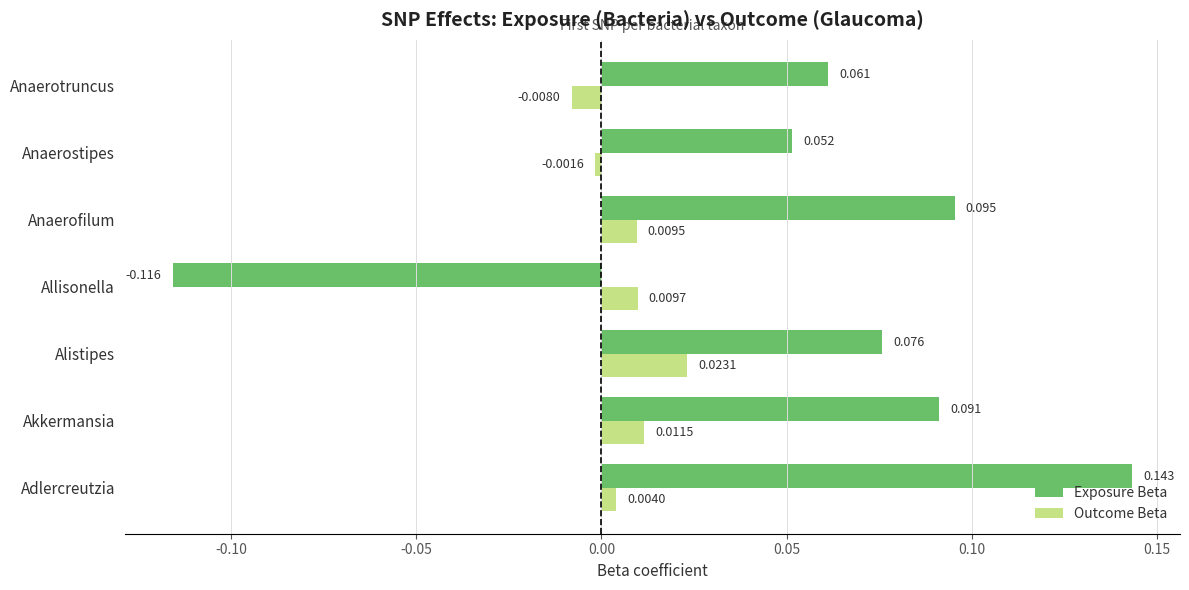

List the series in order of their peak value, highest first.

Exposure Beta, Outcome Beta